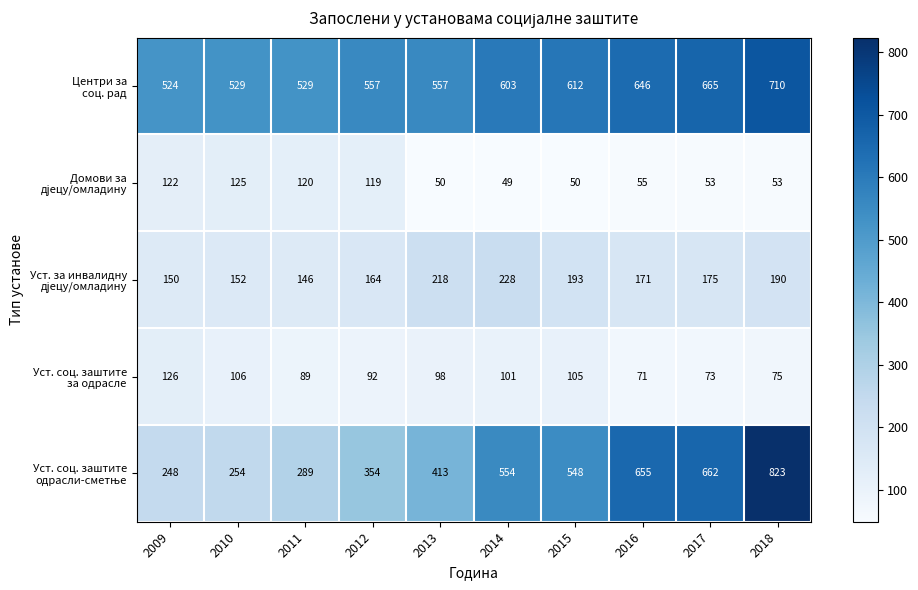

What is the spread (max minus min) of values at 2012?

465